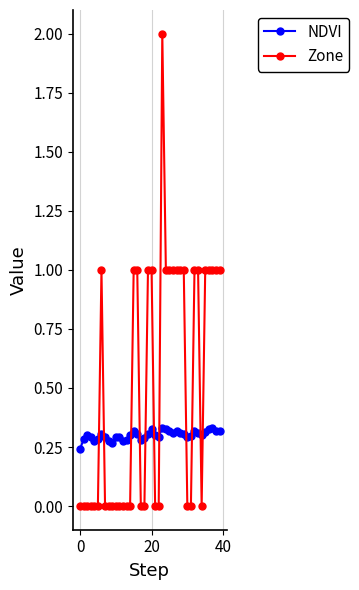

Rank the series by their maximum value, from highest to lowest.

Zone, NDVI